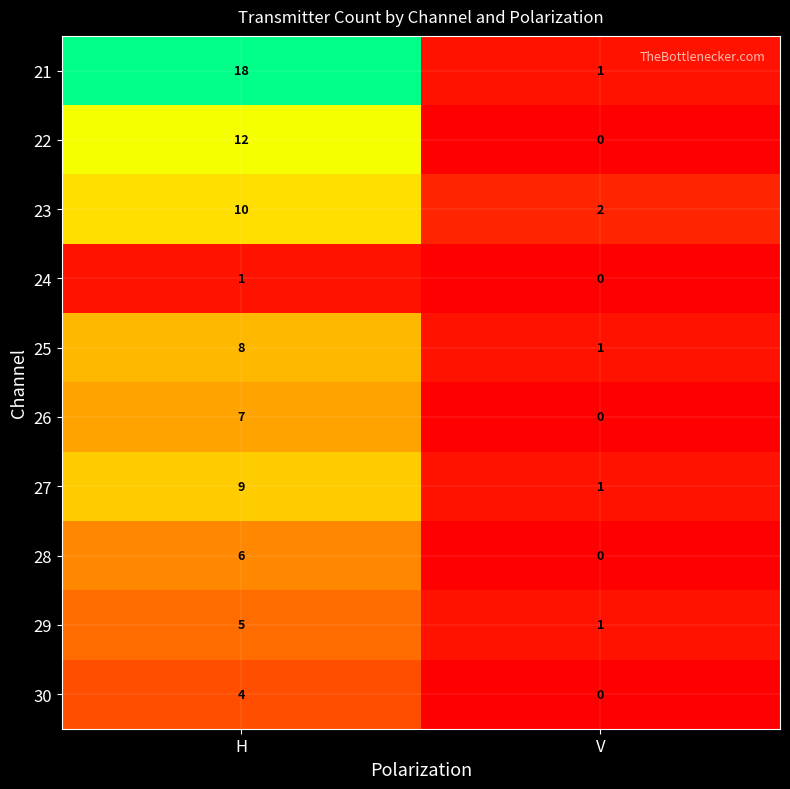

The 28 series shows 3 at V. True or false?

False